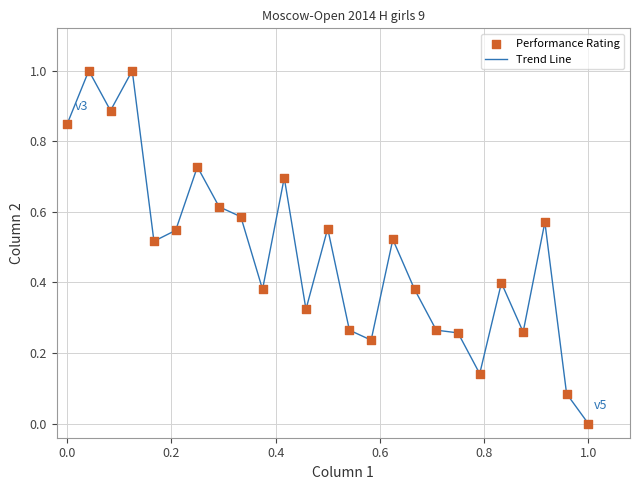

What is the difference between the maximum and minimum values?

1.0